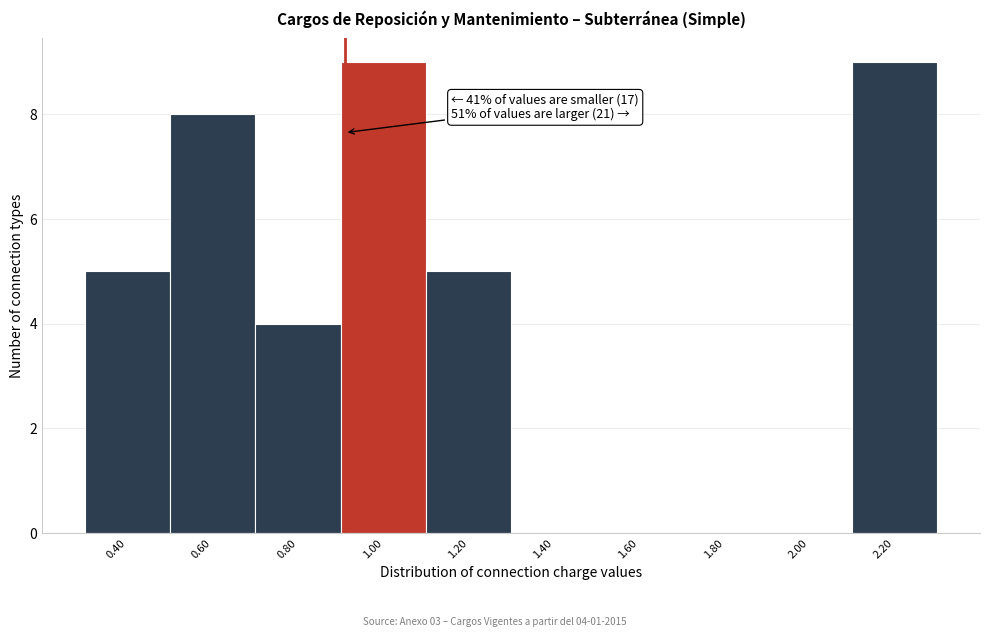

Reading left to right, list all the values displayed in this chart.

0.40=5	0.60=8	0.80=4	1.00=9	1.20=5	1.40=0	1.60=0	1.80=0	2.00=0	2.20=9